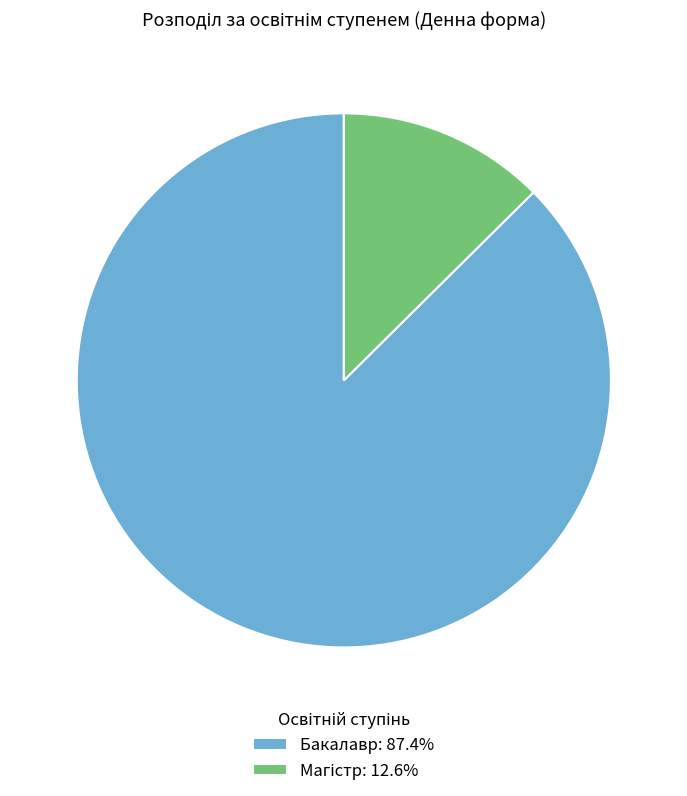

Is Бакалавр: 87.4% the majority of the pie?

Yes